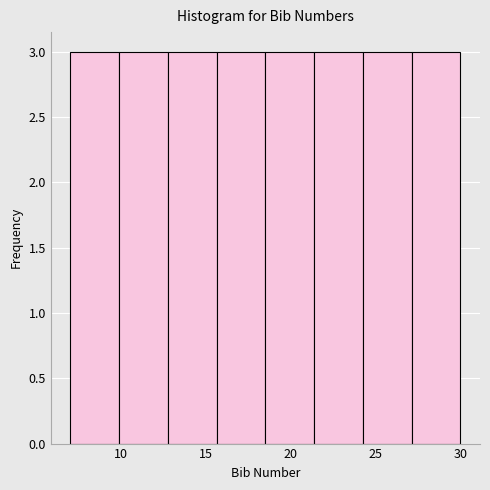

Reading left to right, list every bar in this chart as the range it spans on the x-axis followed by its height. Neither the bar edges nor the heights are printed on the chart, so give them approximately, as read against the axes.

7.0 to 10.0: 3
10.0 to 13.0: 3
13.0 to 15.5: 3
15.5 to 18.5: 3
18.5 to 21.5: 3
21.5 to 24.5: 3
24.5 to 27.0: 3
27.0 to 30.0: 3